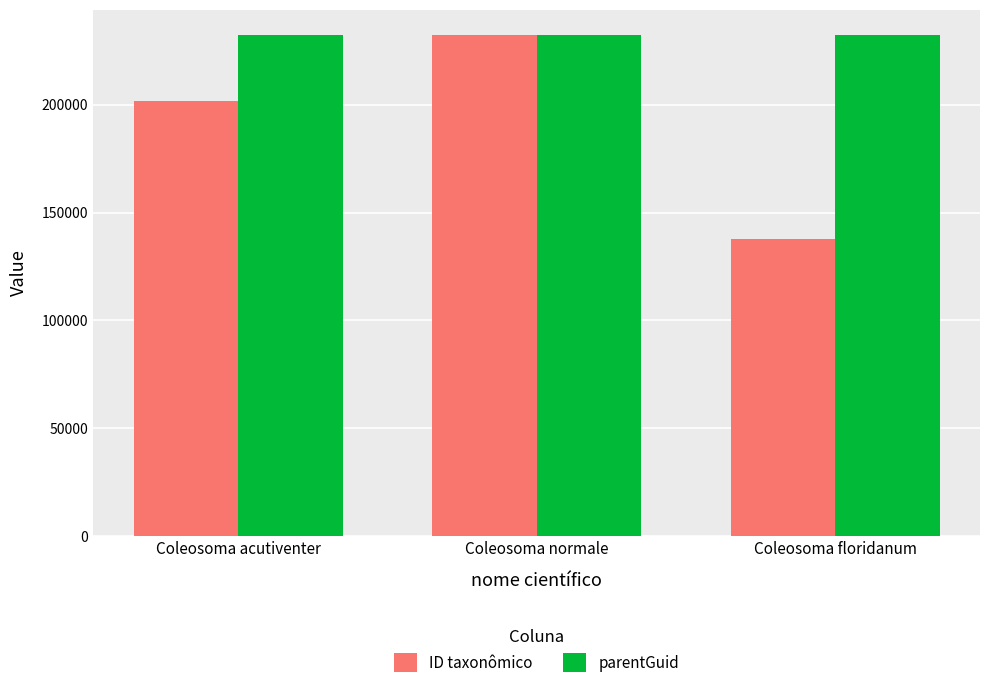

What is the difference between the maximum and minimum values in the ID taxonômico series?

94702